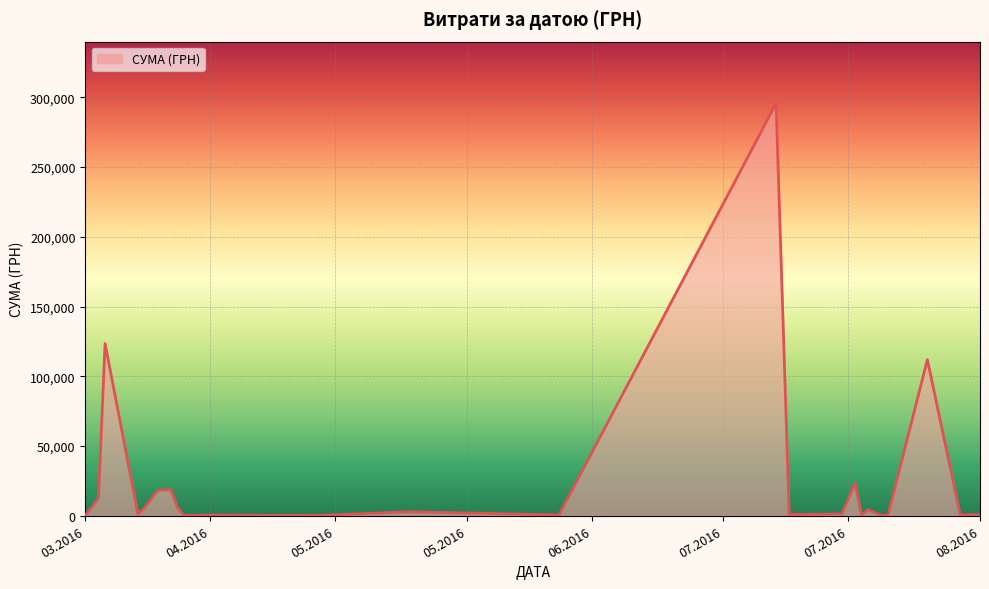

What is the maximum value shown in the chart?

295638.6